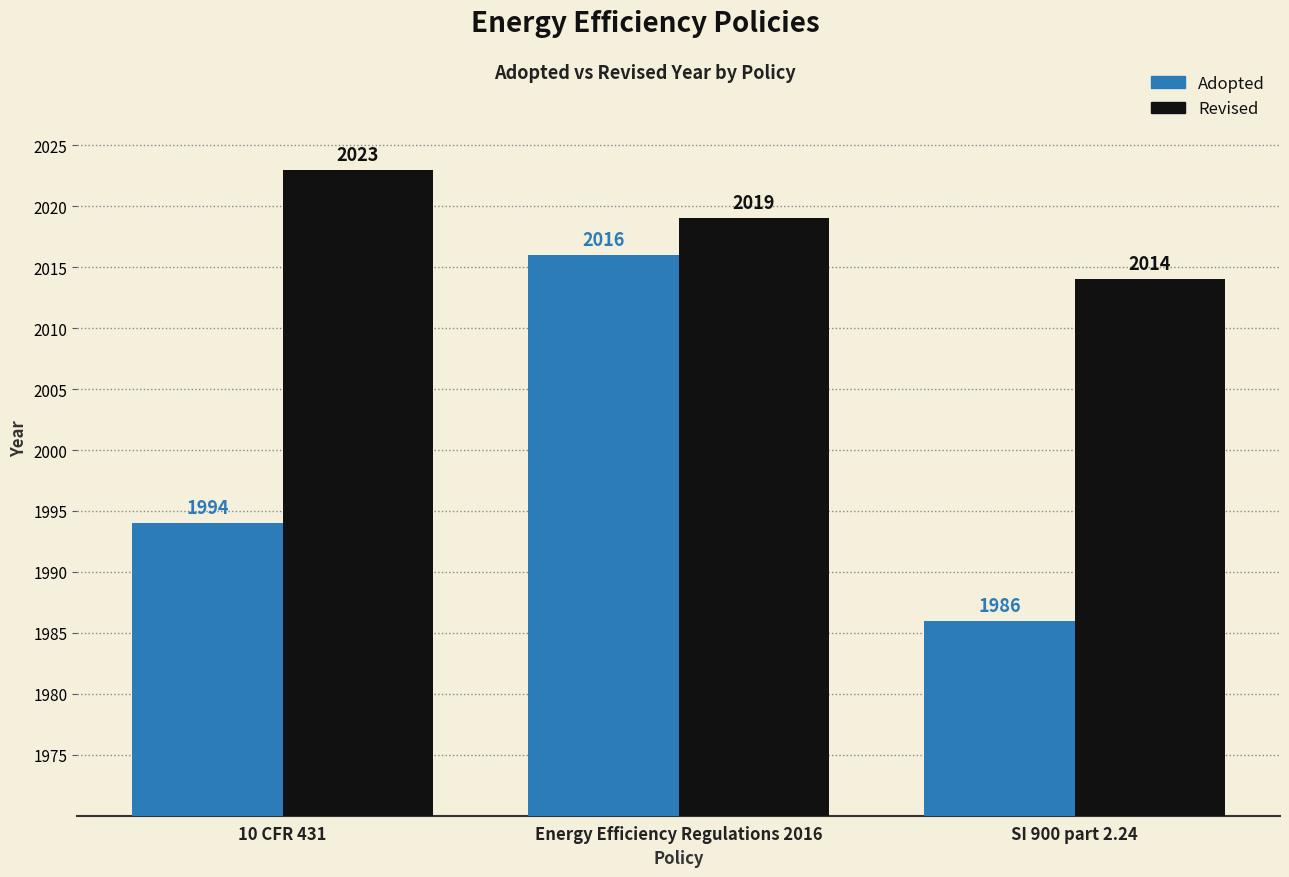

Is it true that Revised equals 2019 at Energy Efficiency Regulations 2016?

True